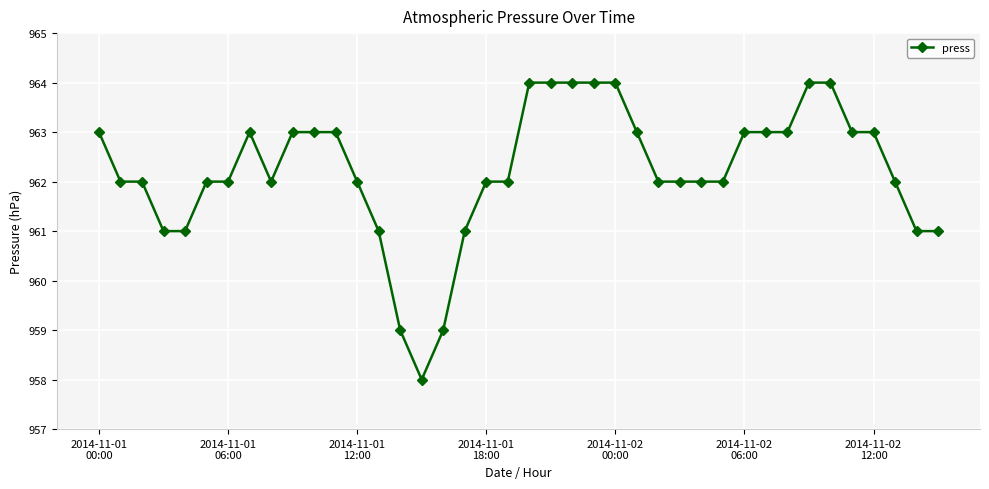

What is the value of the 29th point from the left?

962